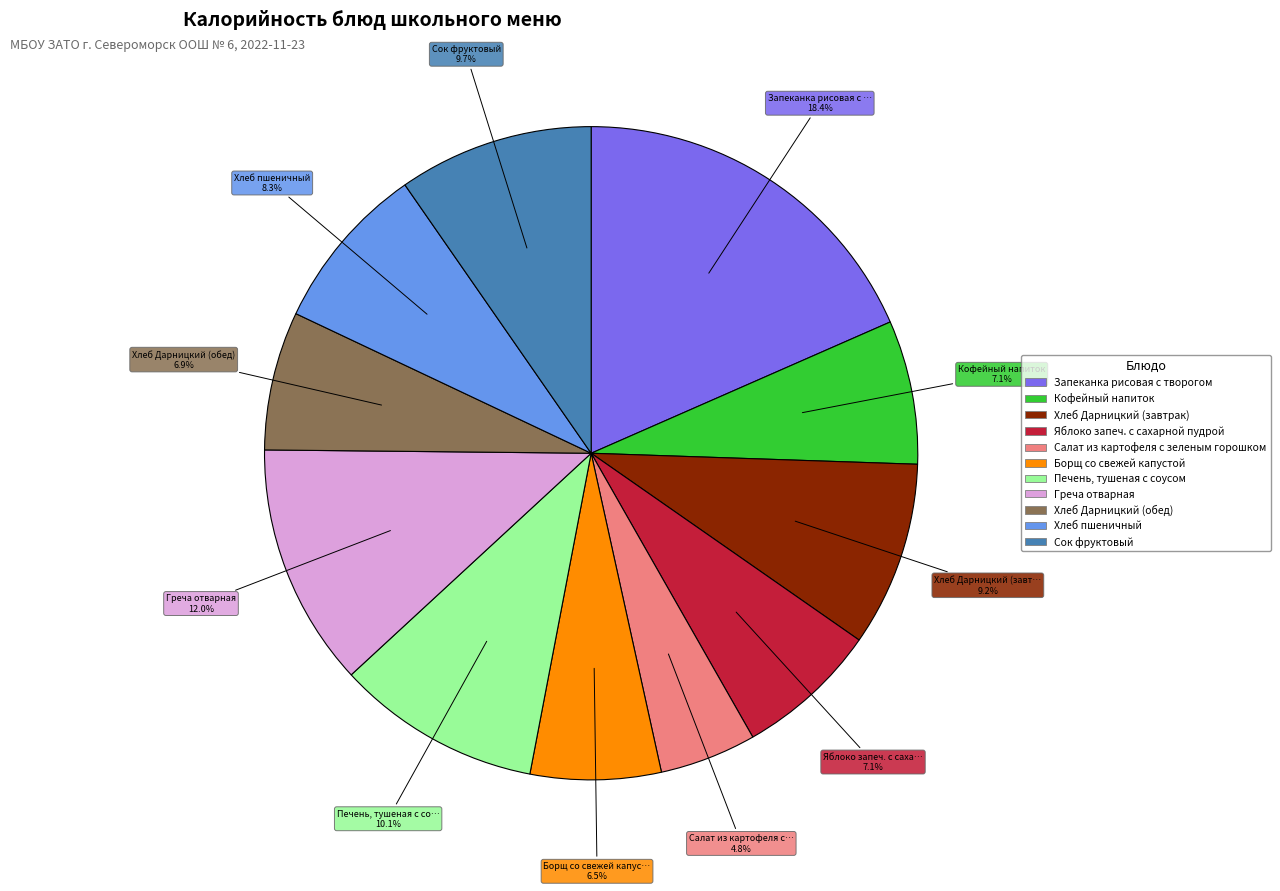

Does any single category account for the majority?

No